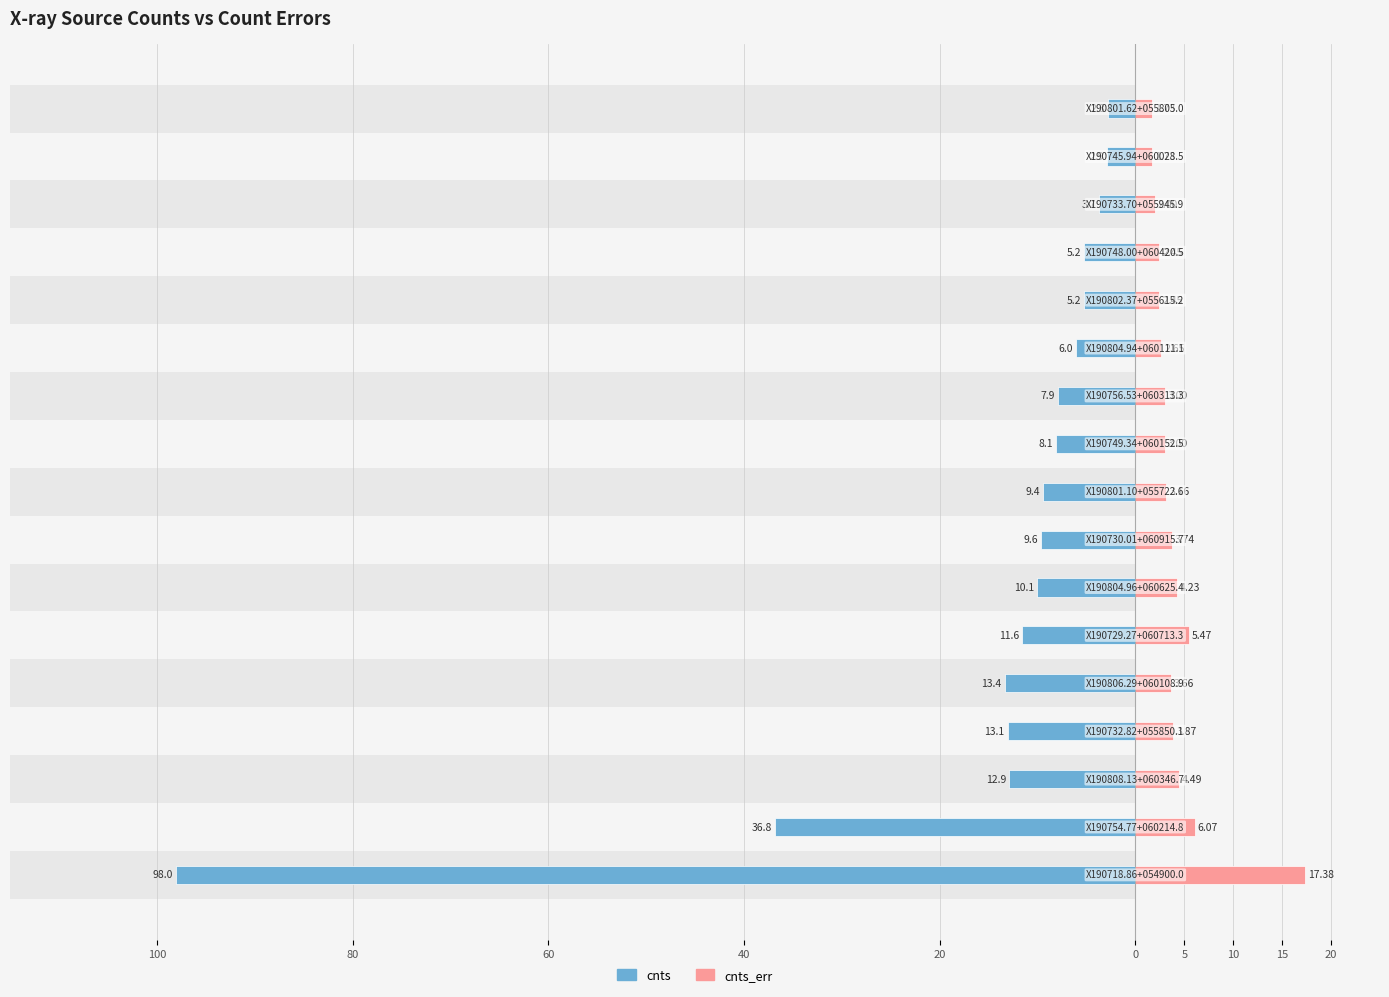

The cnts series shows -168.2 at 100. True or false?

False